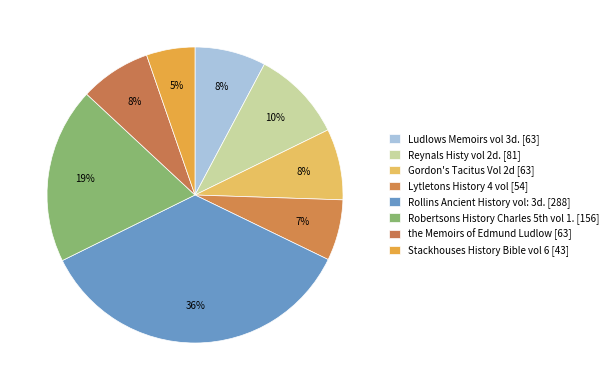

What is the smallest slice in the pie chart?

Stackhouses History Bible vol 6